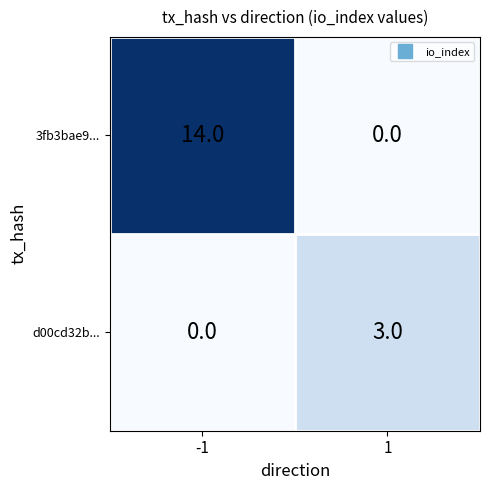

The 3fb3bae9... series shows -8 at 1. True or false?

False